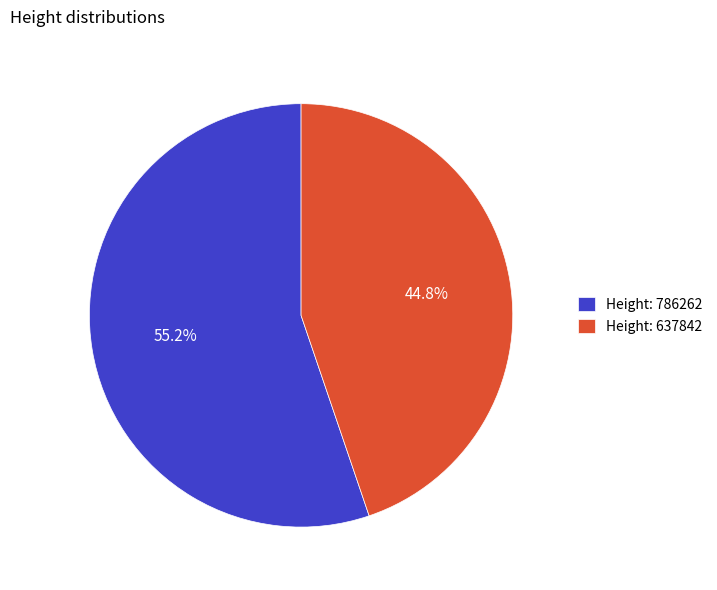

Which slice is the smallest?

Height: 637842